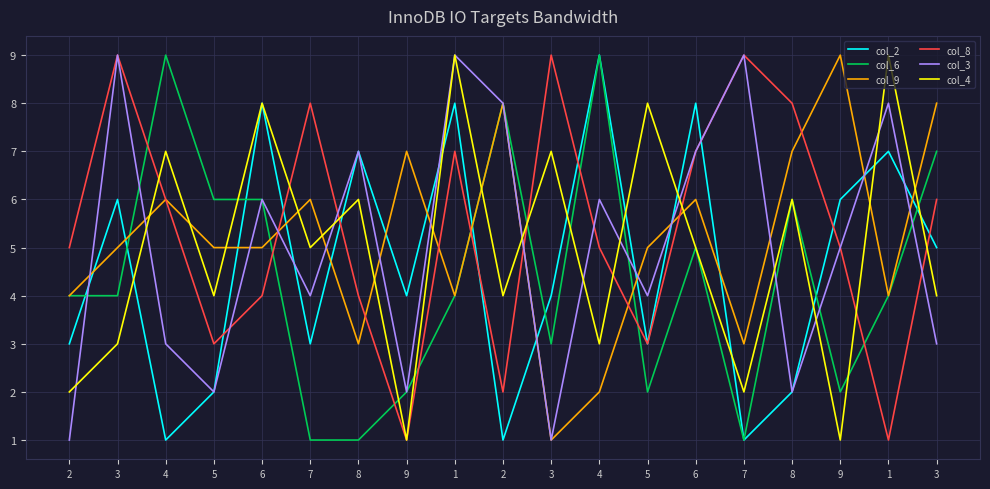

What is the total value across all series at 9?

17